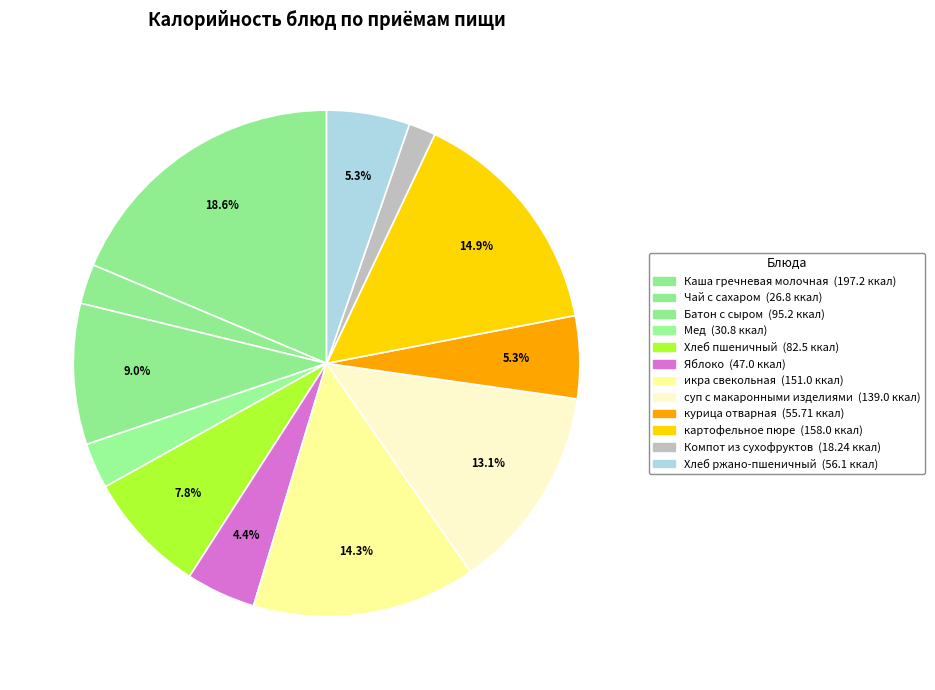

Is there a majority slice in this chart?

No